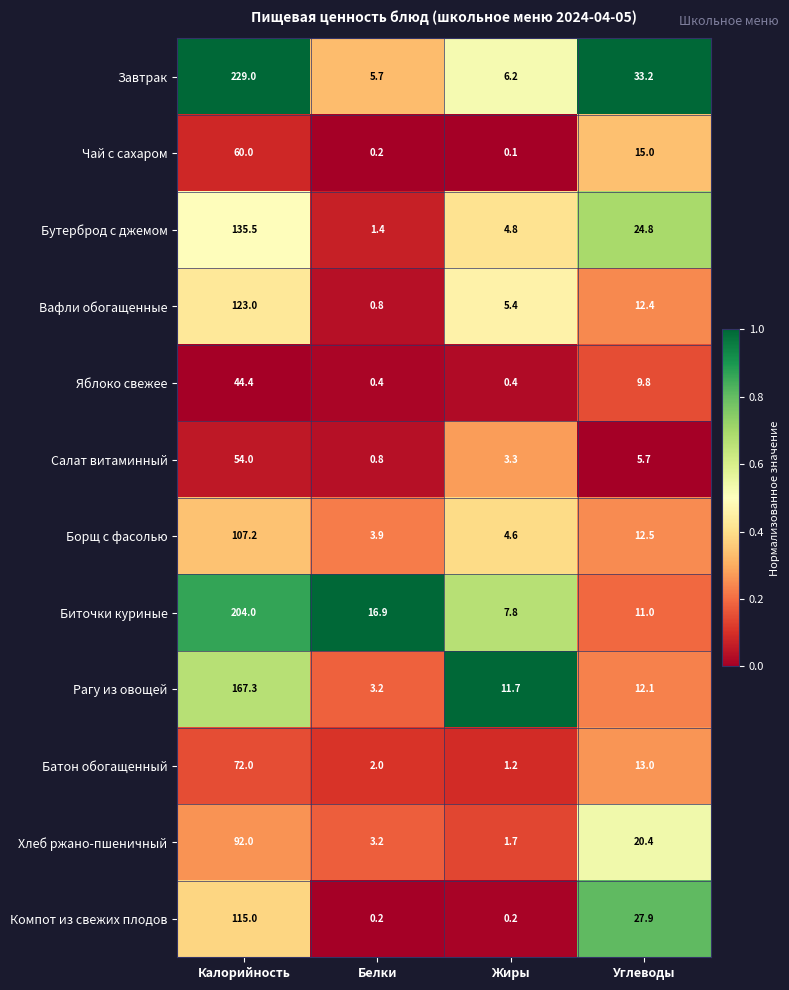

What is the difference between the maximum and minimum values in the Вафли обогащенные series?

122.2